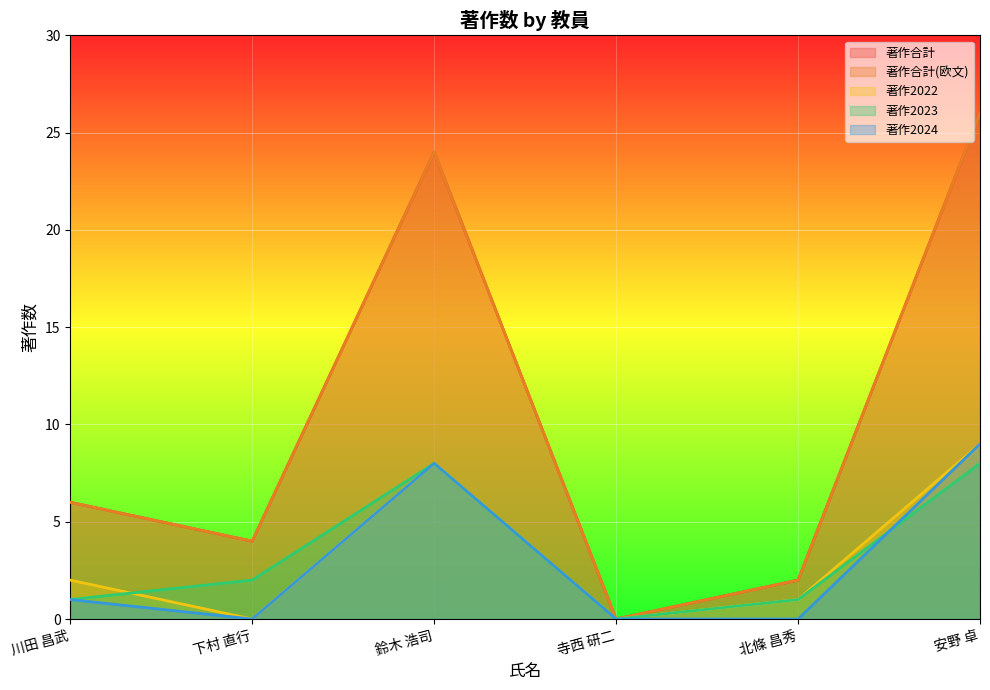

True or false: 著作2022 and 著作2024 cross at least once.

False